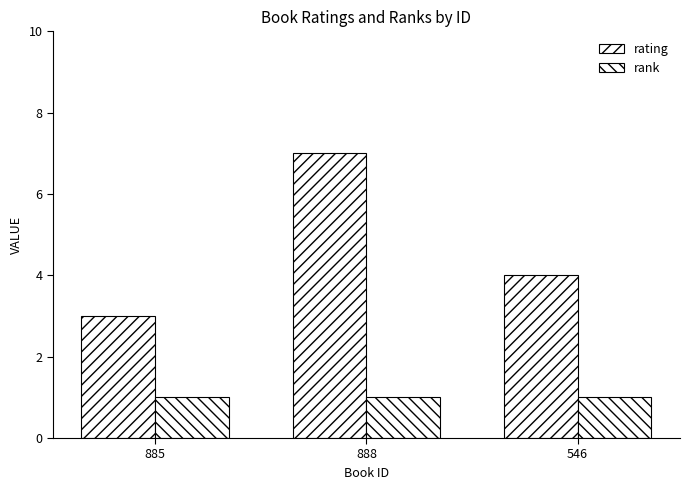

Reading left to right, list all the values displayed in this chart.

rating: 885=3	888=7	546=4
rank: 885=1	888=1	546=1